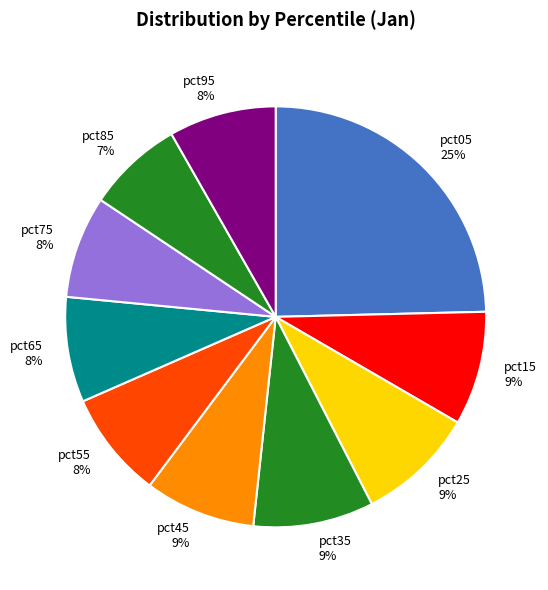

Is the sum of pct25 9% and pct05 25% greater than half?

No